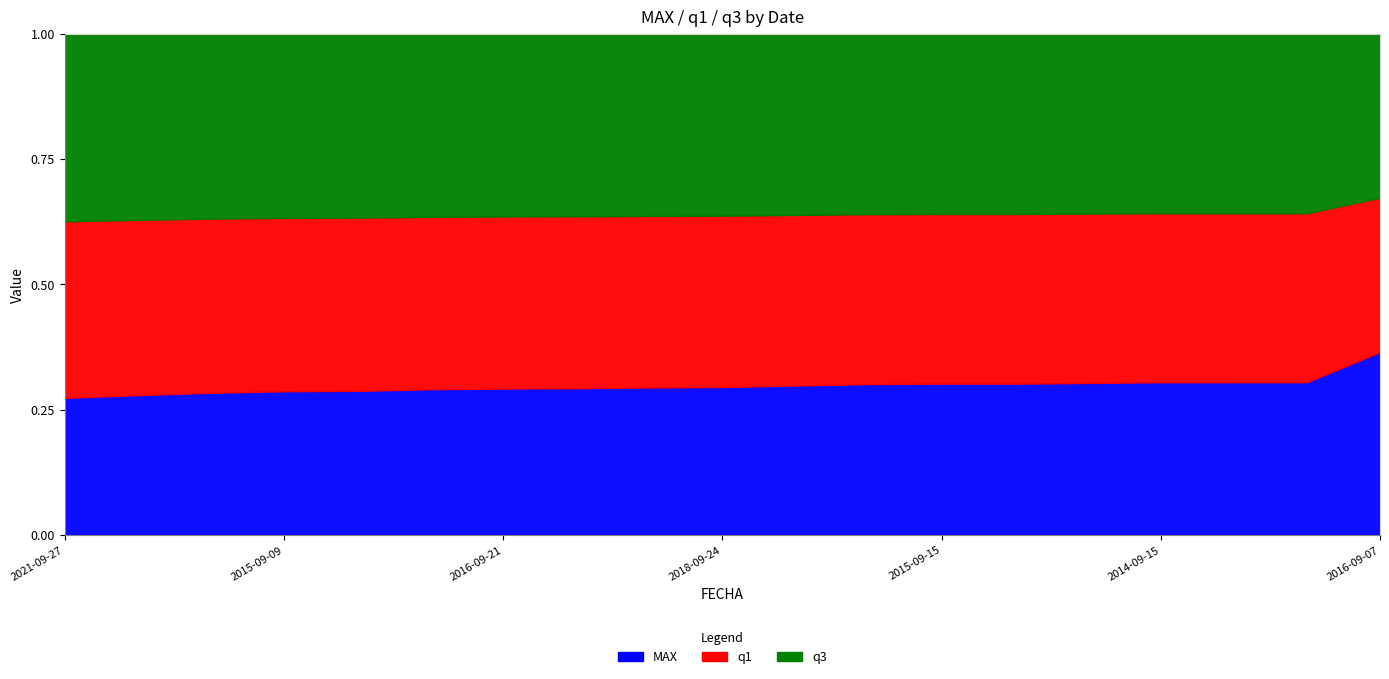

Reading right to left, what are all the values shown in this chart?

MAX: 2016-09-07=38.0	2021-09-28=29.0	2015-09-07=29.0	2014-09-15=29.0	2015-09-02=28.8	2022-09-15=28.6	2015-09-15=28.6	2014-09-08=28.5	2014-09-05=28.1	2018-09-24=27.7	2021-09-12=27.6	2016-09-06=27.4	2016-09-21=27.3	2014-09-16=27.1	2016-09-11=26.7	2015-09-09=26.6	2022-09-04=26.2	2019-09-13=25.6	2021-09-27=24.9
q1: 2016-09-07=32.1	2021-09-28=32.1	2015-09-07=32.1	2014-09-15=32.1	2015-09-02=32.1	2022-09-15=32.1	2015-09-15=32.1	2014-09-08=32.1	2014-09-05=32.1	2018-09-24=32.1	2021-09-12=32.1	2016-09-06=32.1	2016-09-21=32.1	2014-09-16=32.1	2016-09-11=32.1	2015-09-09=32.1	2022-09-04=32.1	2019-09-13=32.1	2021-09-27=32.1
q3: 2016-09-07=34.1	2021-09-28=34.1	2015-09-07=34.1	2014-09-15=34.1	2015-09-02=34.1	2022-09-15=34.1	2015-09-15=34.1	2014-09-08=34.1	2014-09-05=34.1	2018-09-24=34.1	2021-09-12=34.1	2016-09-06=34.1	2016-09-21=34.1	2014-09-16=34.1	2016-09-11=34.1	2015-09-09=34.1	2022-09-04=34.1	2019-09-13=34.1	2021-09-27=34.1